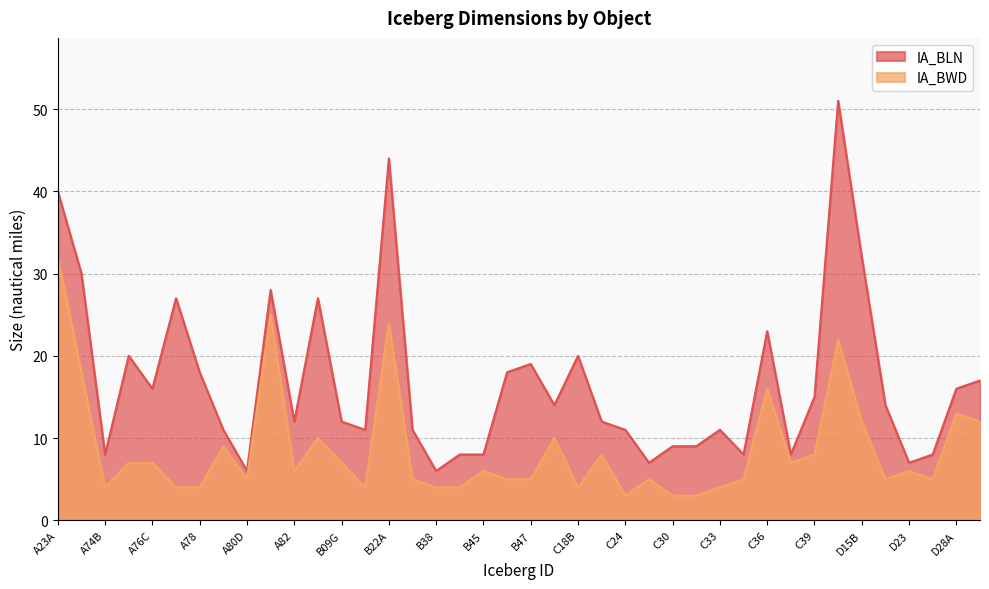

Rank the categories by IA_BWD value from lowest to highest.

C24, C30, C31, A74B, A77, A78, B15AB, B38, B39, C18B, C33, A80D, B29, B46, B47, C29, C35, D20A, D27, A82, B45, D23, A76B, A76C, B09G, C38B, C21B, C39, A80A, B09B, C15, D15B, D28B, D28A, C36, A74A, D15A, B22A, A81, A23A